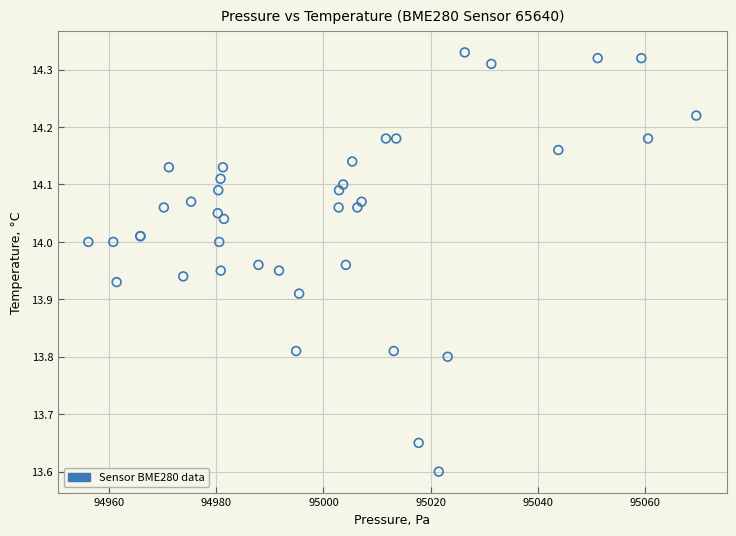

What Y value in the scatter plot is closest to 13?

13.6